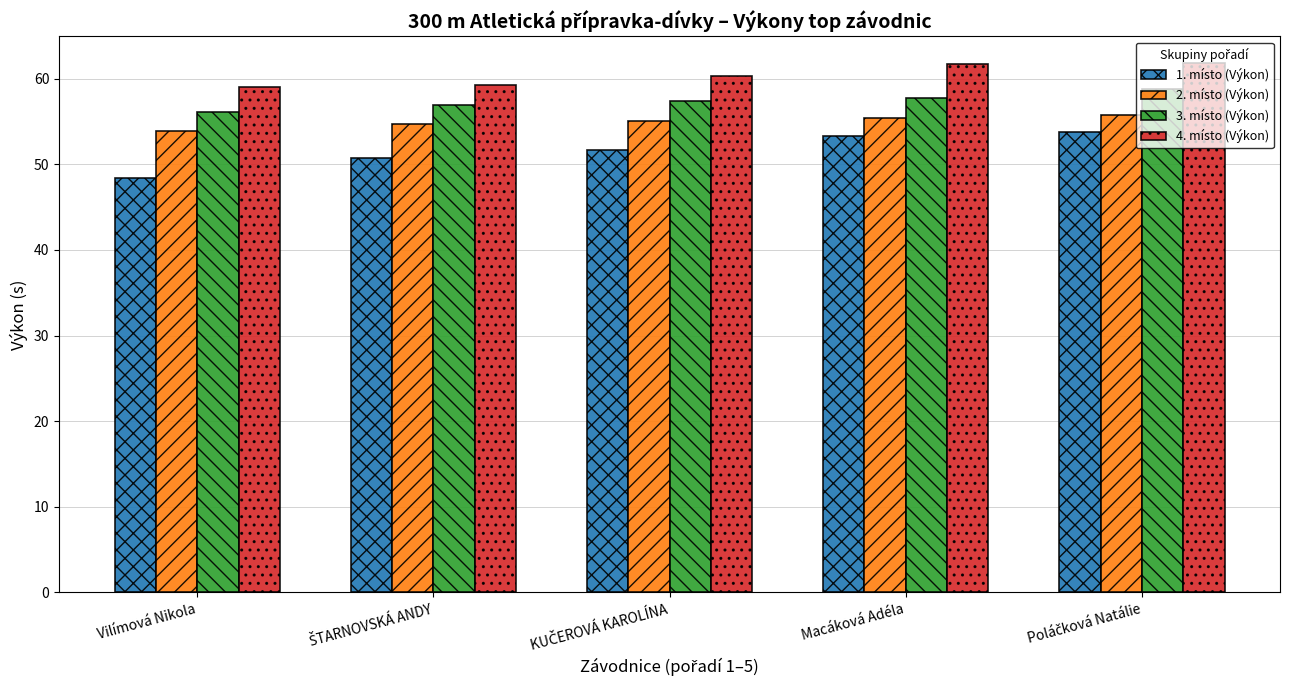

What is the sum of the 3. místo (Výkon) values at Vilímová Nikola and Macáková Adéla?

113.8